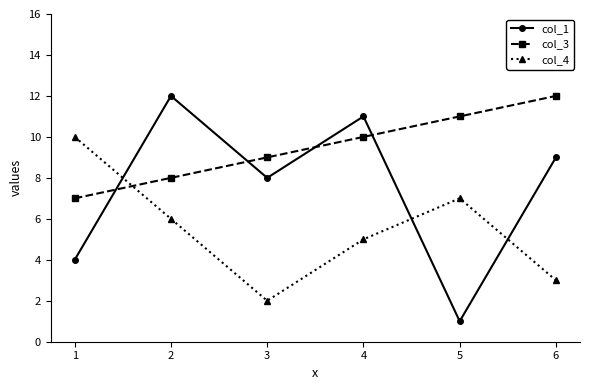

Does the chart have visible grid lines?

No